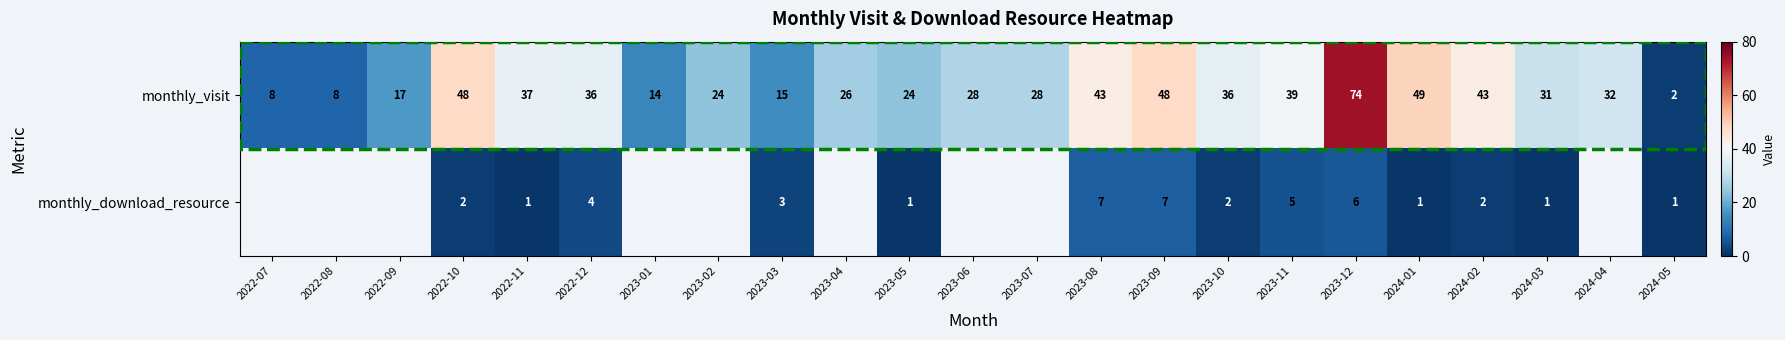

True or false: monthly_download_resource has a value of 5.0 at 2023-03.

False